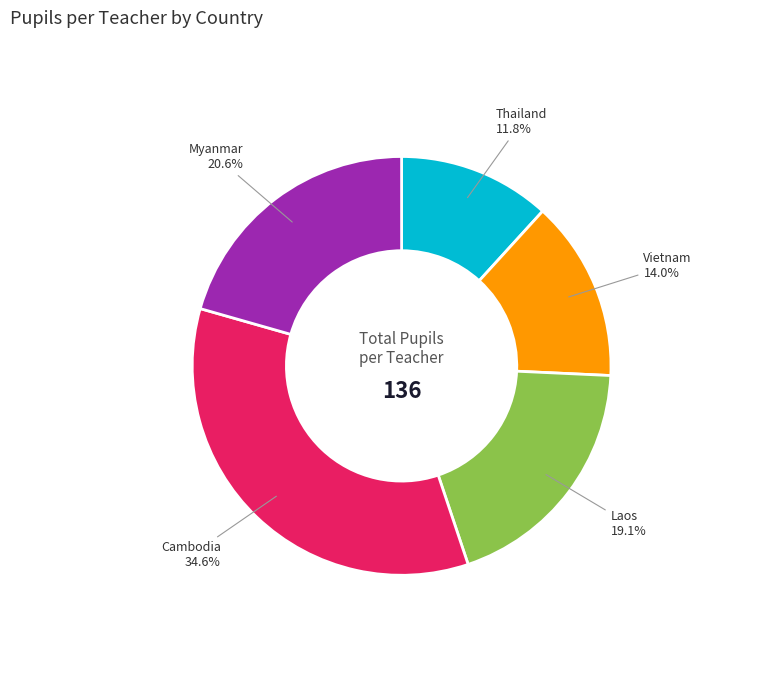

To the nearest percent, what is the difference between the largest and smallest slice percentages?

23%